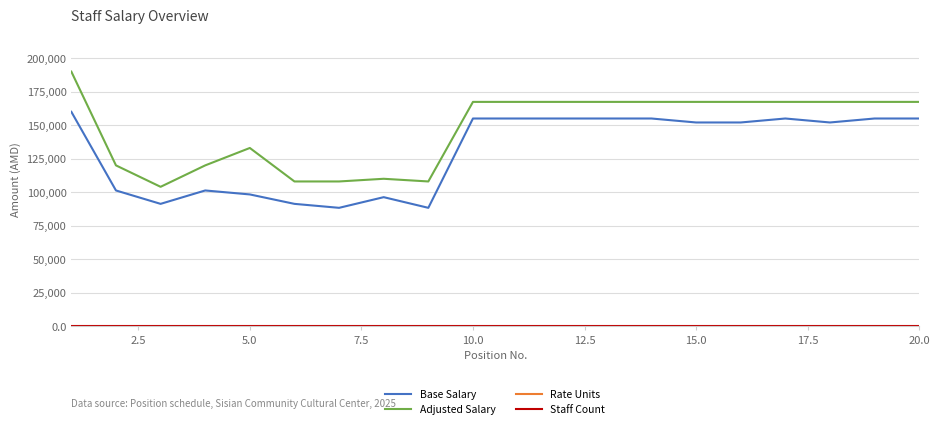

Which series has the widest spread of values?

Adjusted Salary